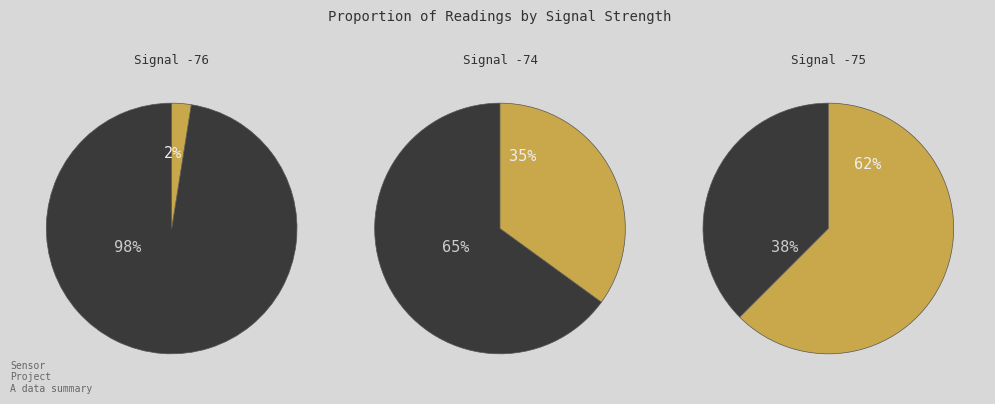

Is the sum of 33 and 37 greater than half?

No